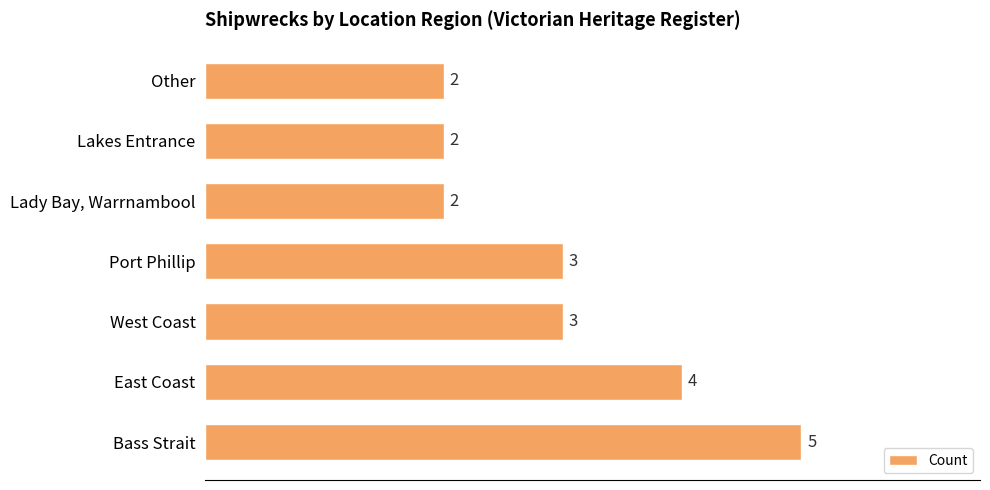

What is the difference between the maximum and minimum values?

3